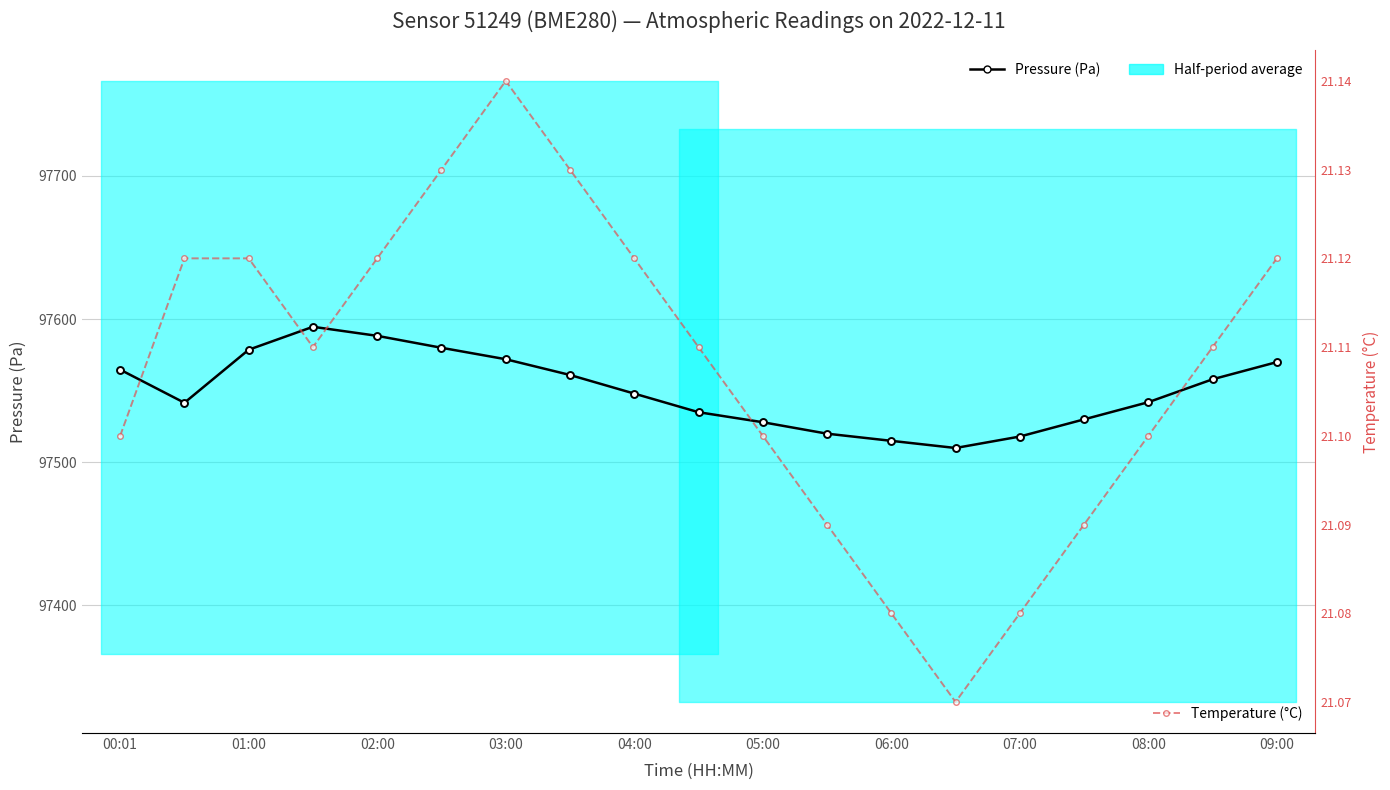

At which category does the chart reach its peak across all series?

03:00